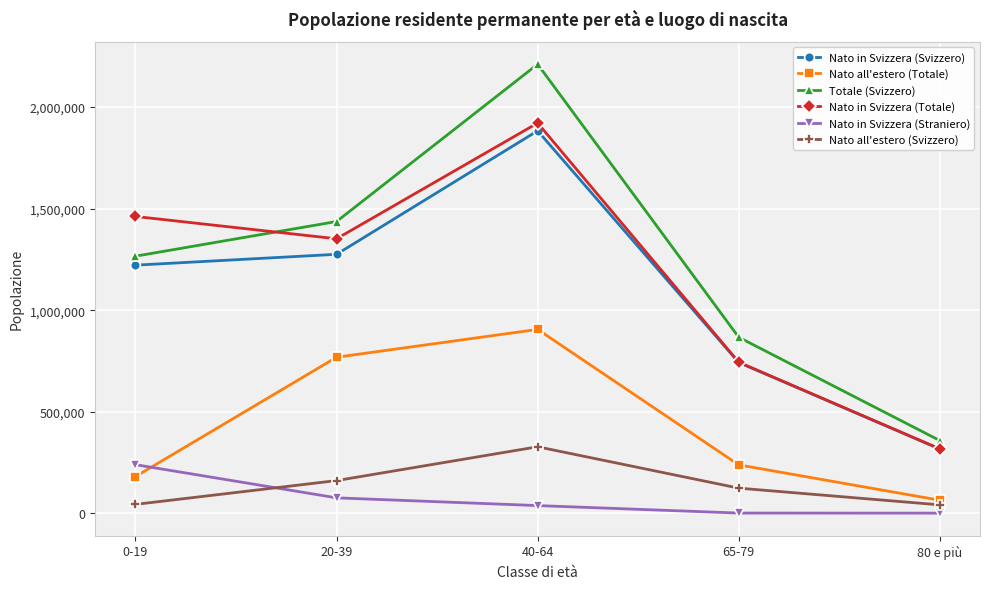

True or false: Nato all'estero (Totale) and Totale (Svizzero) cross at least once.

False